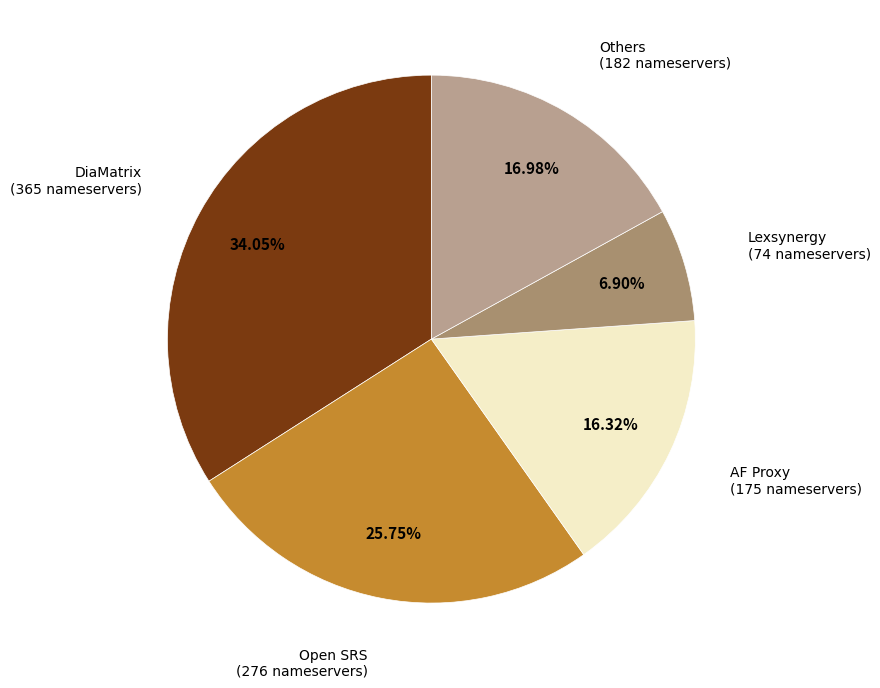

Is Open SRS the majority of the pie?

No